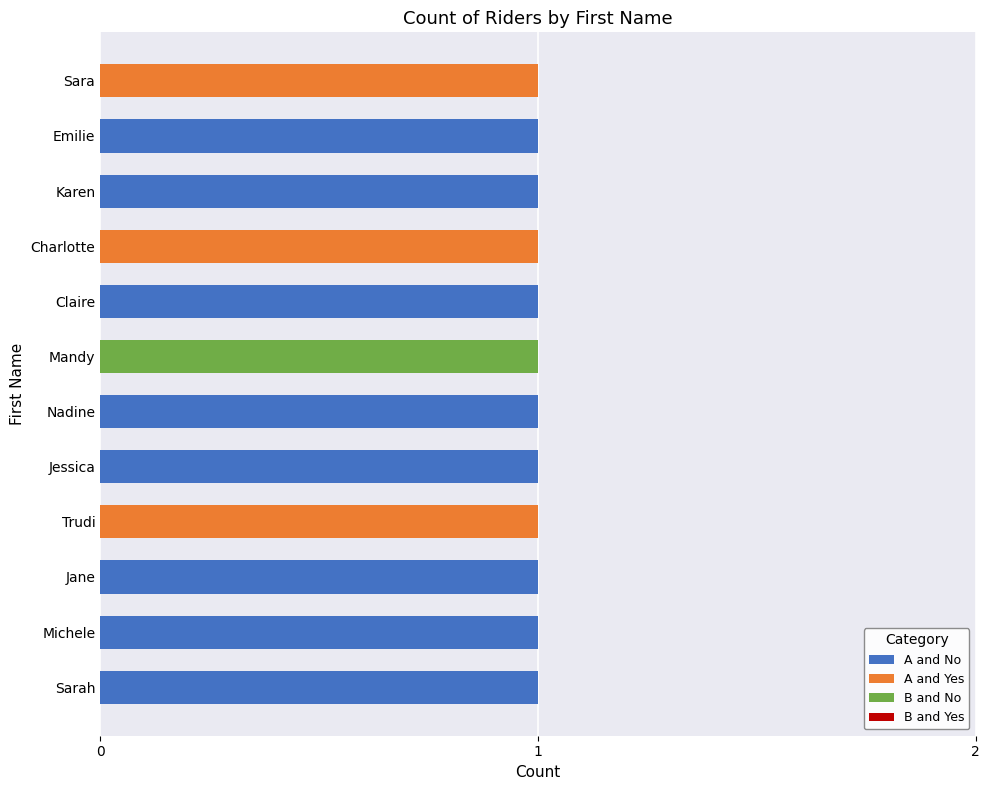

What is the sum of all A and No values?

8